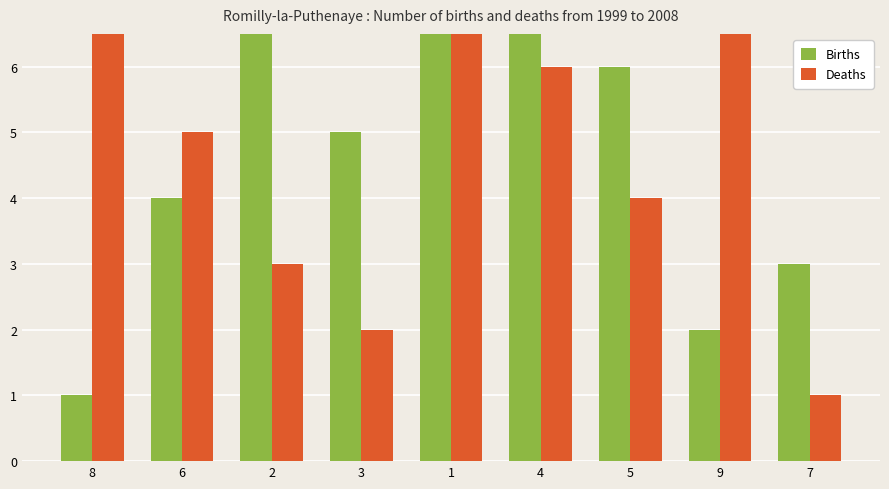

Is the value of Deaths at 2 greater than the value of Births at 5?

No